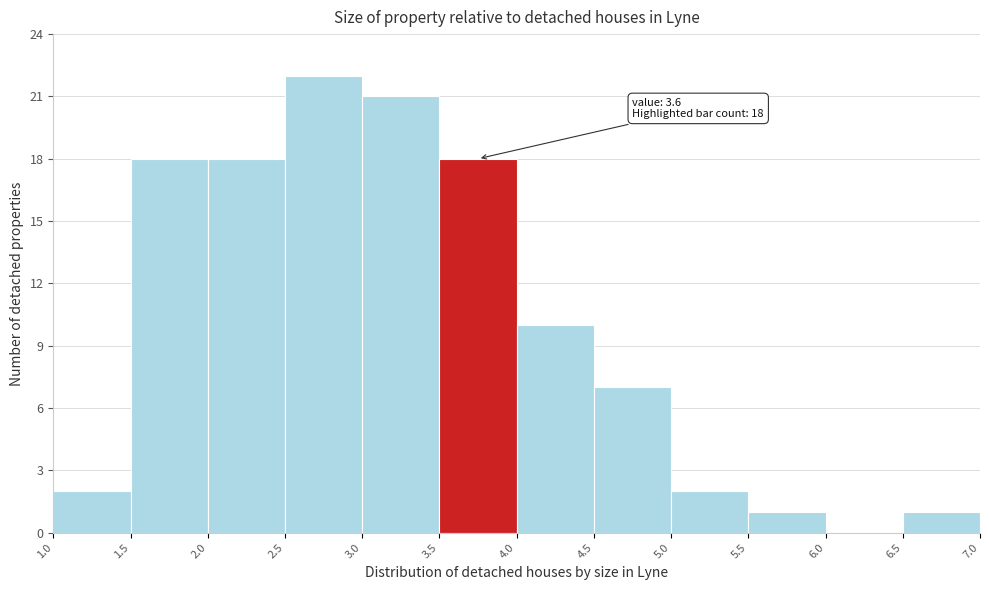

Over which range of the x-axis is the bar tallest?

2.5 to 3.0